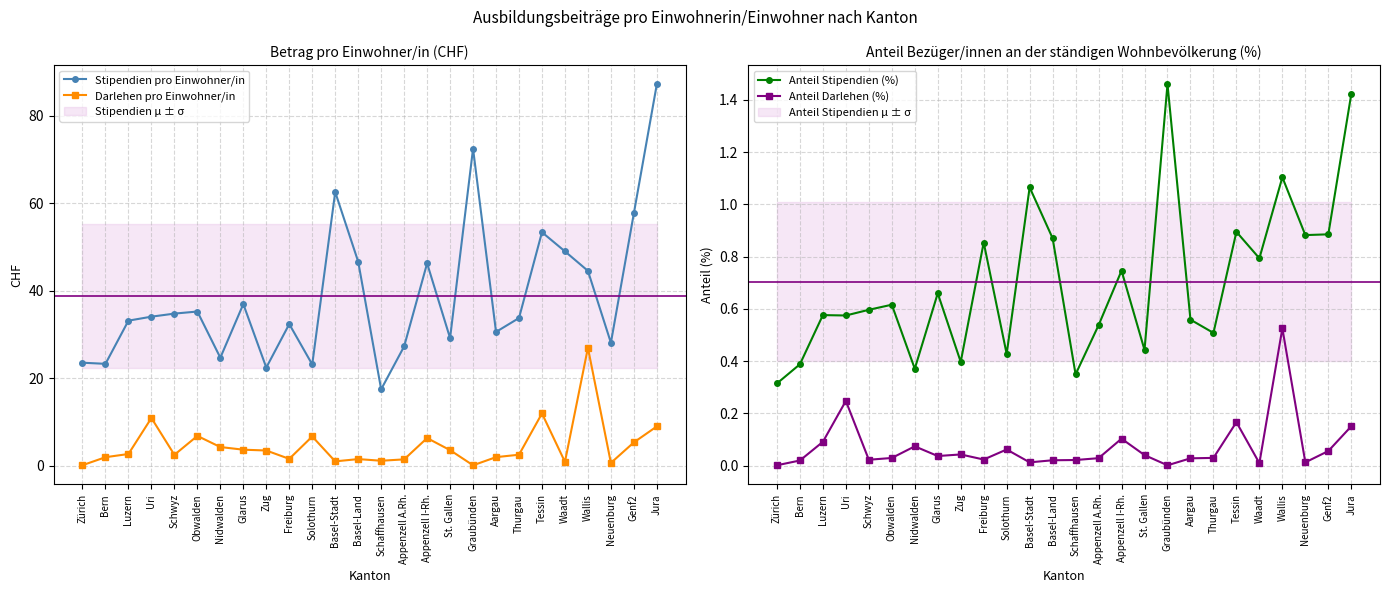

Where do Darlehen pro Einwohner/in and Anteil Stipendien (%) first cross each other?

Zürich and Bern